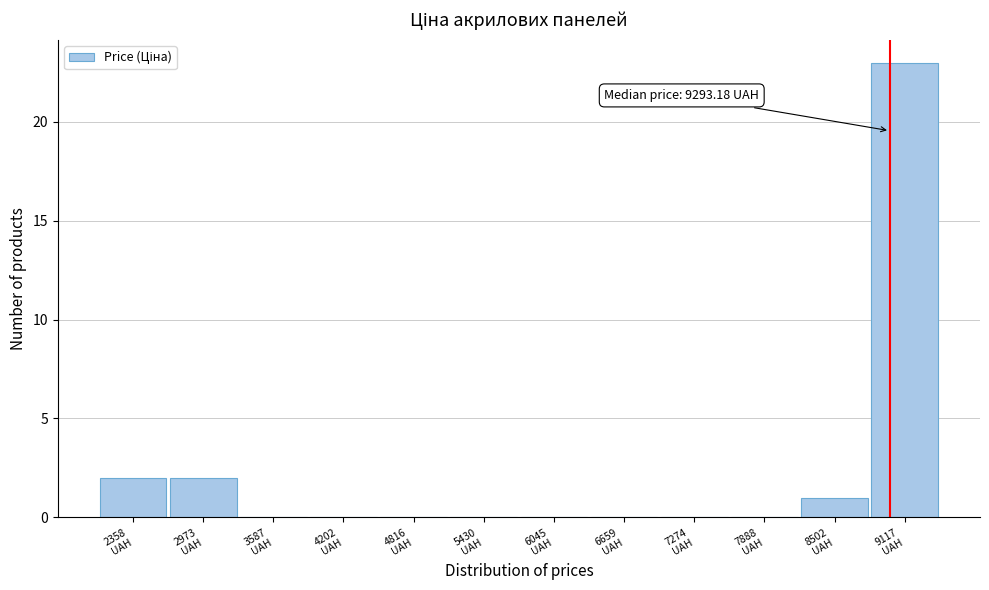

What is the sum of all values?

28